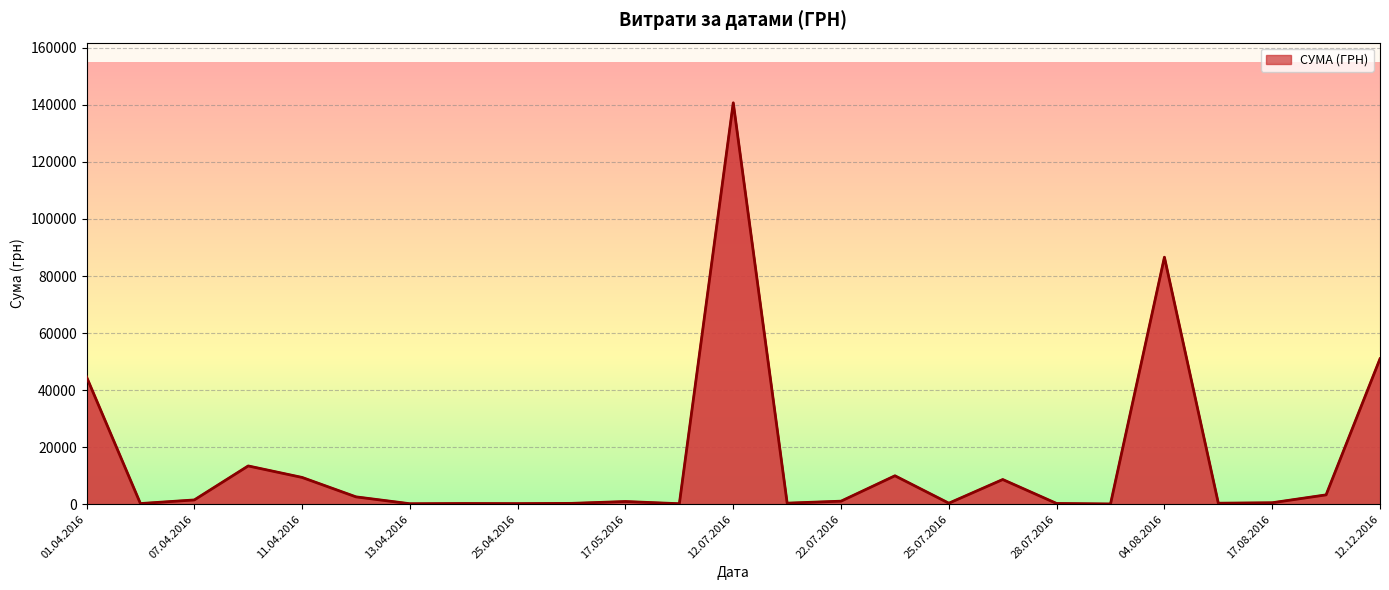

How many lines are shown in the chart?

1